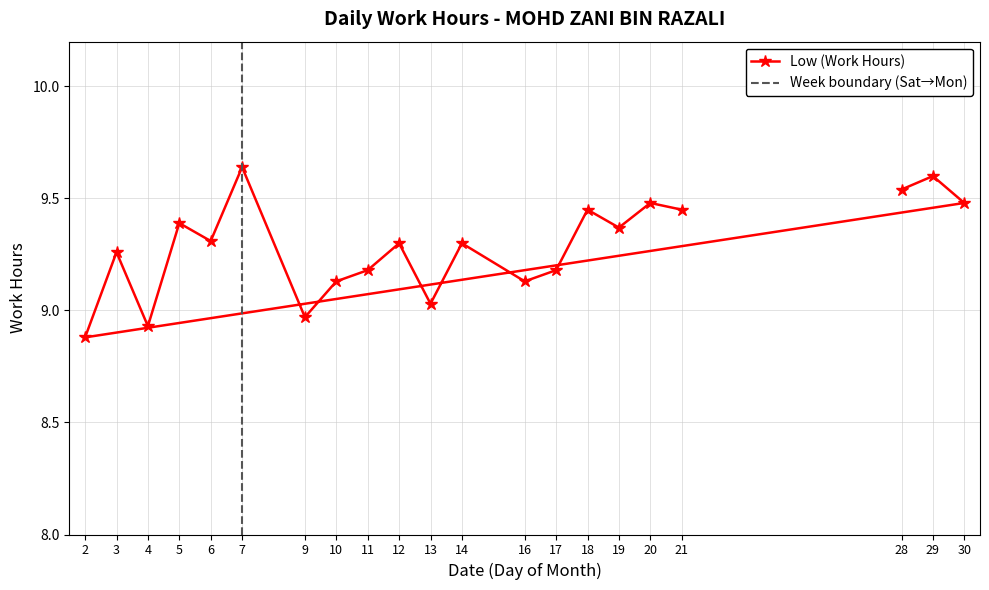

How many distinct data groups are displayed?

1